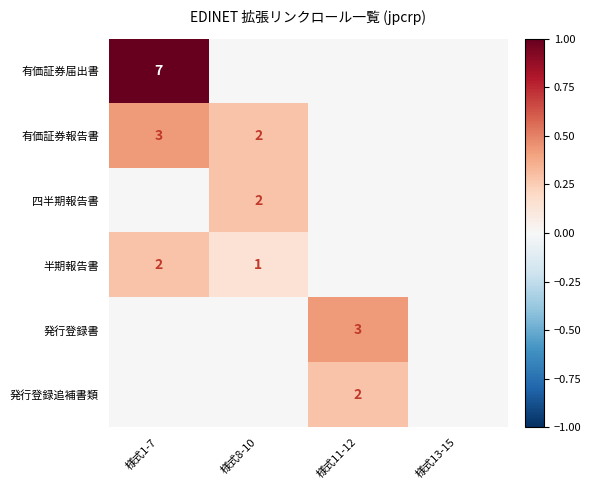

Is it true that 有価証券報告書 equals 3.0 at 様式1-7?

True